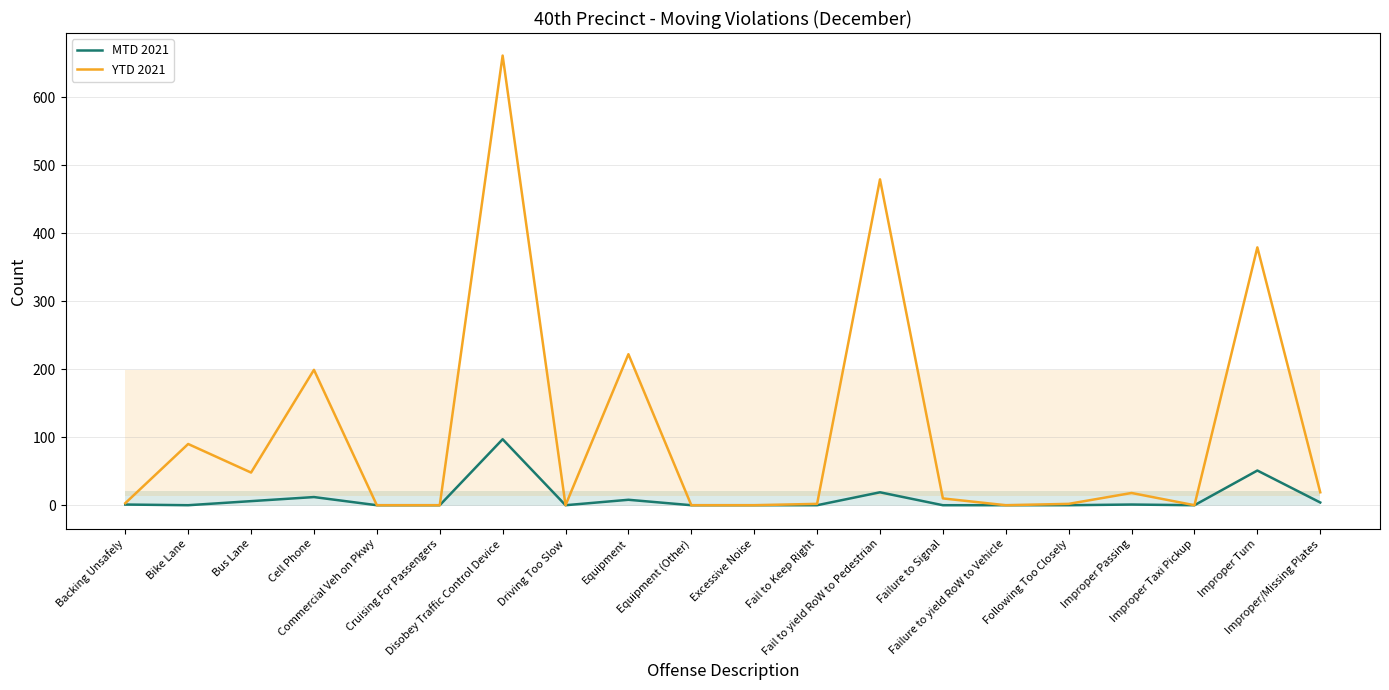

Reading left to right, what are all the values shown in this chart?

MTD 2021: 1	0	6	12	0	0	97	0	8	0	0	0	19	0	0	0	1	0	51	4
YTD 2021: 3	90	48	199	0	0	661	0	222	0	0	2	479	10	0	2	18	0	379	19